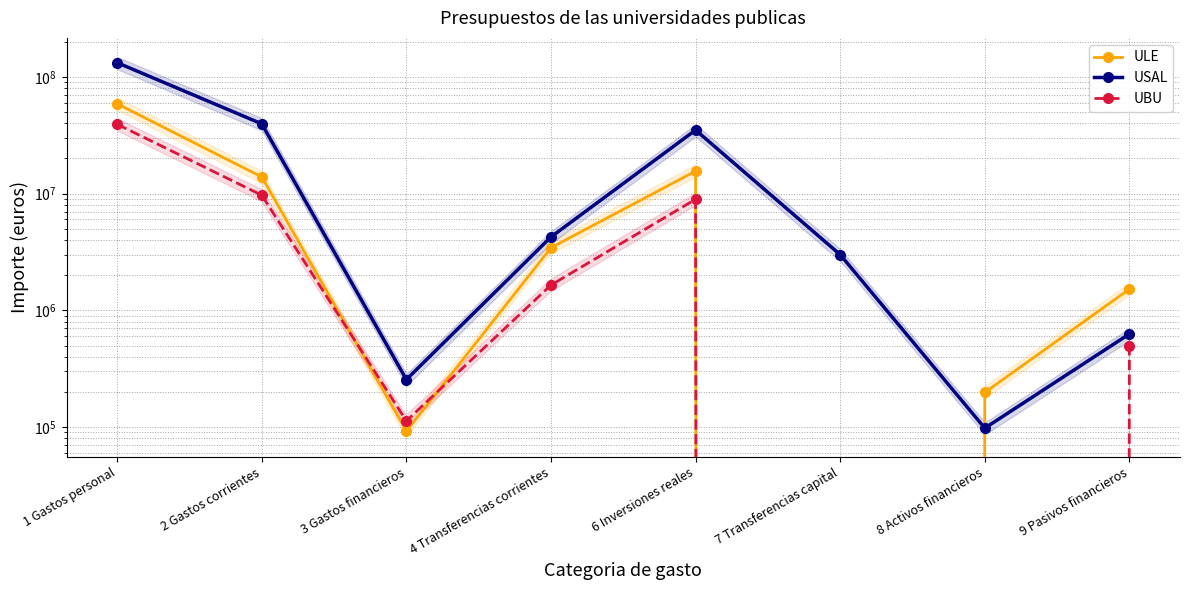

What is the difference between the maximum and second lowest values in the UBU series?

39231736